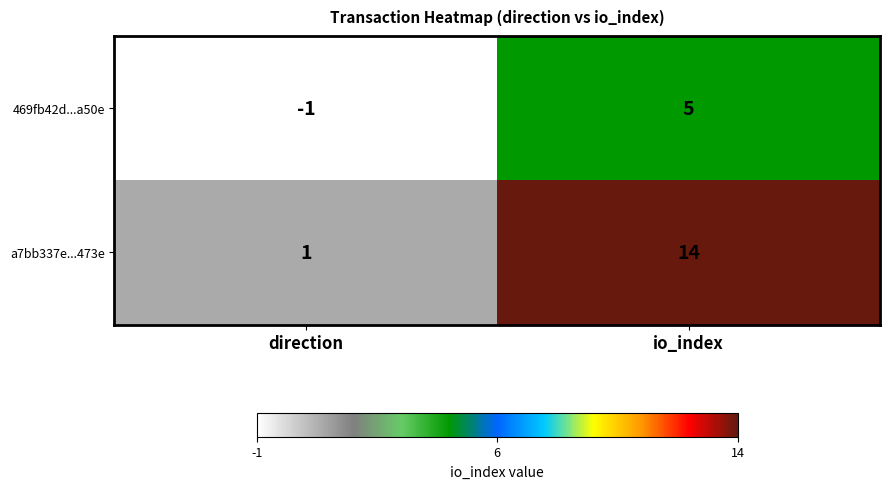

Rank the series by their average value, from highest to lowest.

a7bb337e...473e, 469fb42d...a50e